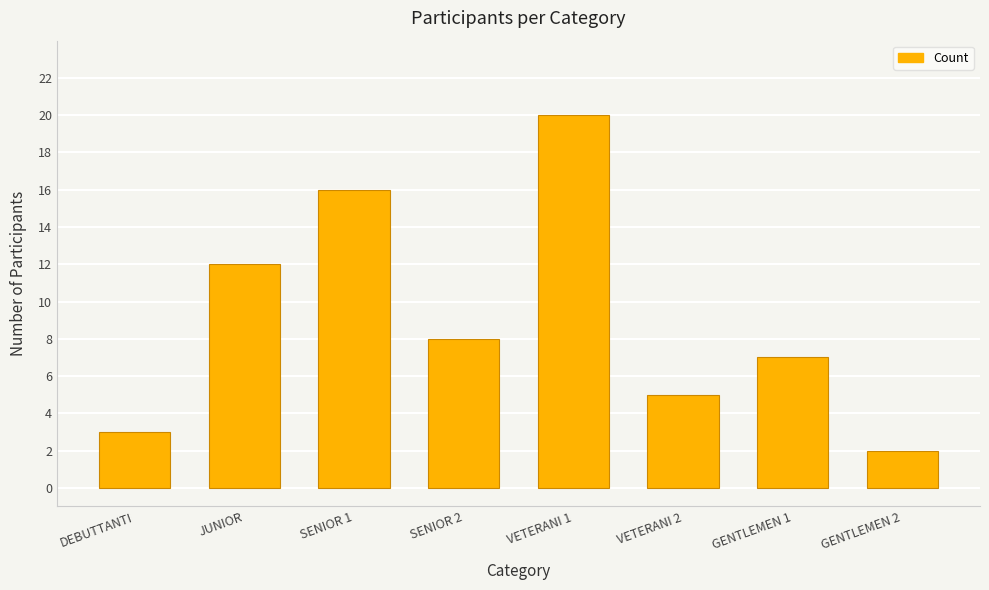

How many categories are shown in the chart?

8